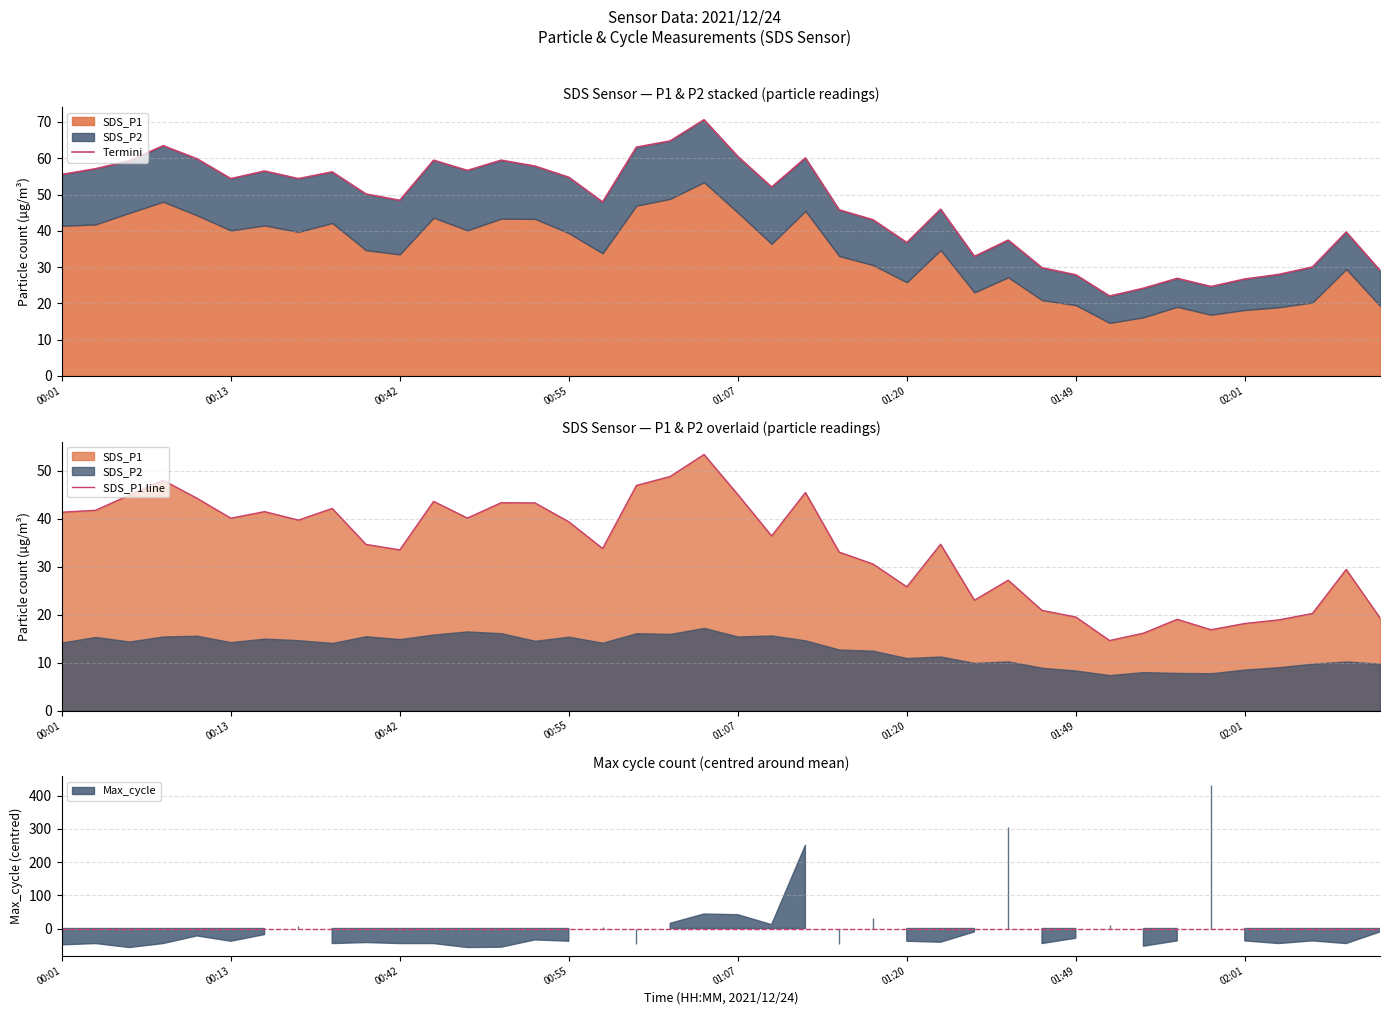

Reading left to right, what are all the values shown in this chart?

Termini: 55.5	57.1	59.3	63.5	59.9	54.4	56.5	54.4	56.2	50.1	48.4	59.5	56.6	59.5	57.8	54.8	47.9	63.0	64.8	70.6	60.5	52.0	60.1	45.8	43.0	36.8	45.9	32.9	37.4	29.8	27.9	22.0	24.1	26.9	24.6	26.7	27.9	30.0	39.7	29.1
SDS_P1 line: 41.4	41.8	44.9	48.0	44.2	40.1	41.5	39.7	42.1	34.6	33.5	43.6	40.1	43.3	43.3	39.4	33.8	46.9	48.8	53.4	45.0	36.4	45.5	33.0	30.6	25.8	34.7	23.0	27.2	20.9	19.5	14.6	16.1	19.0	16.9	18.1	18.9	20.2	29.4	19.3